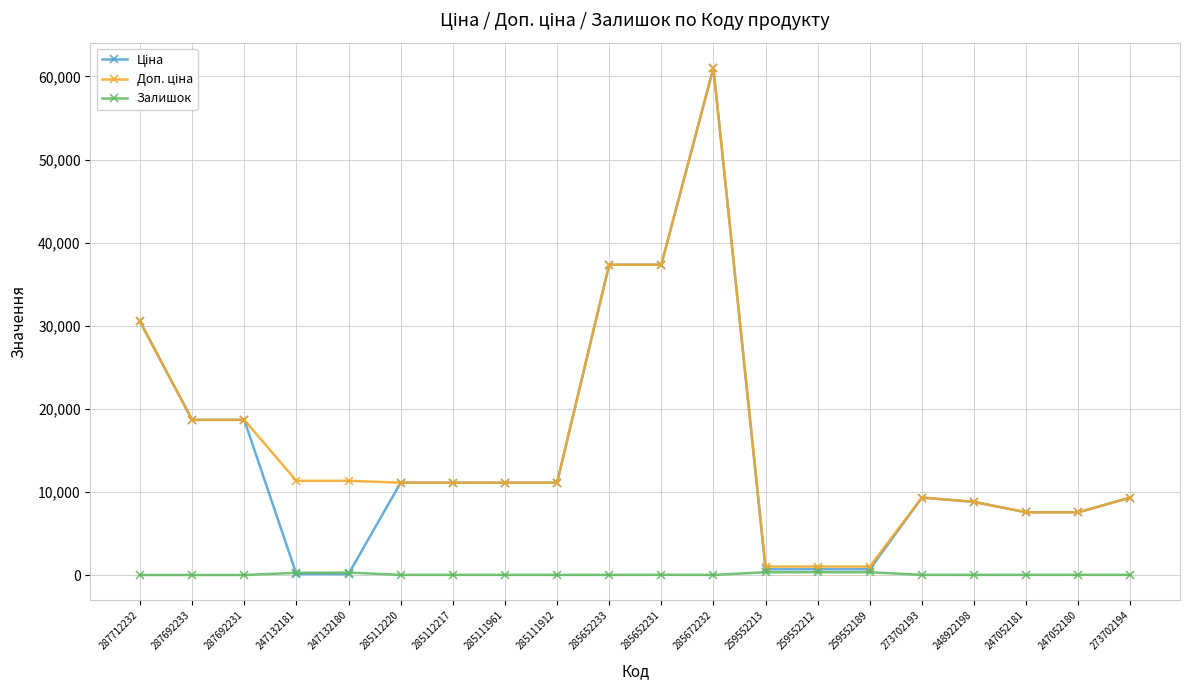

Which label corresponds to the largest value in the chart?

285672232